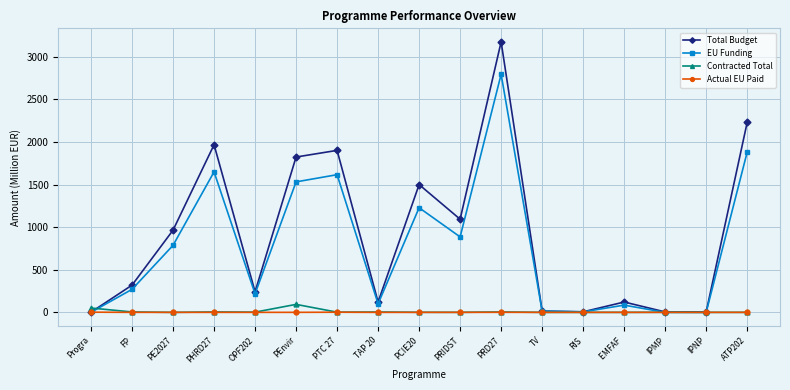

What is the difference between the second highest and second lowest values in the EU Funding series?

1882.0